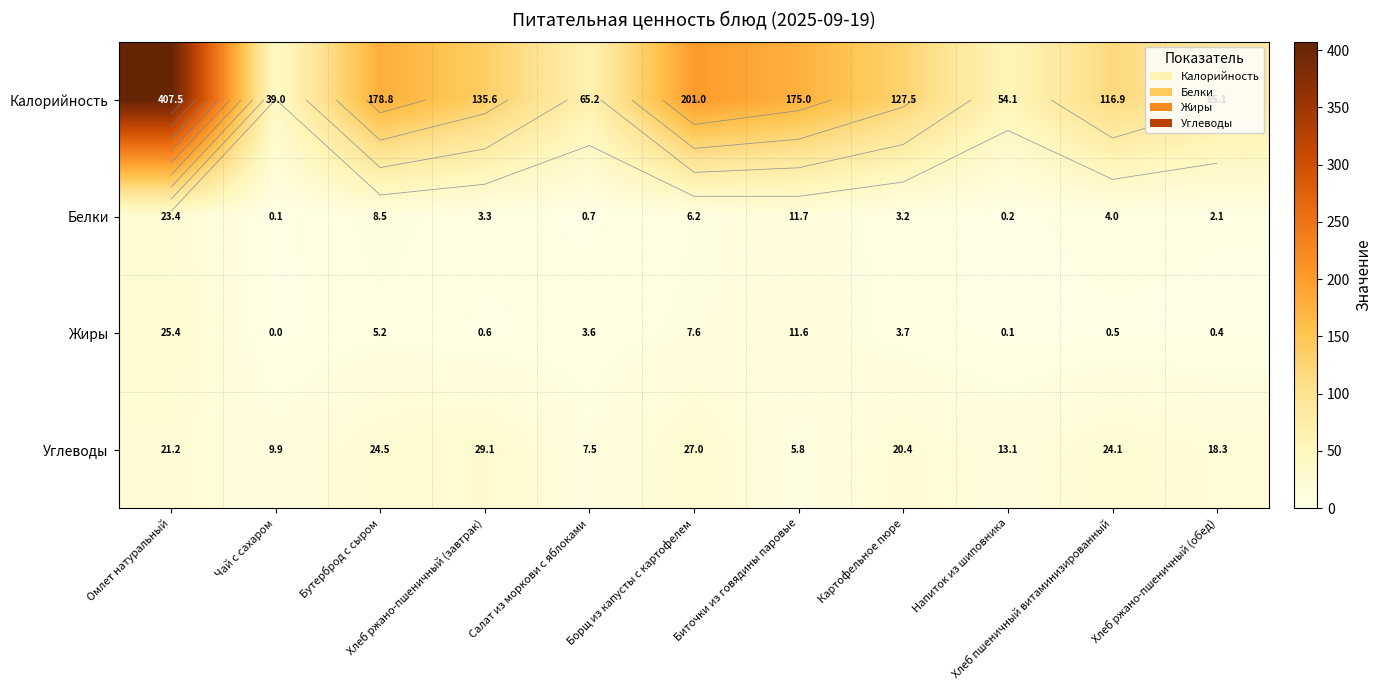

At which label is Калорийность closest to 223?

Борщ из капусты с картофелем